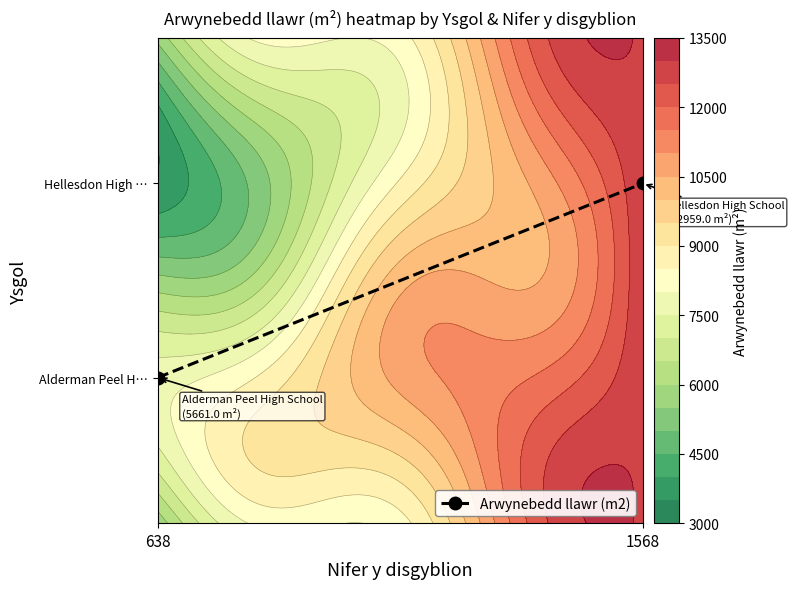

Is it true that the value at 638 is 0.5?

False